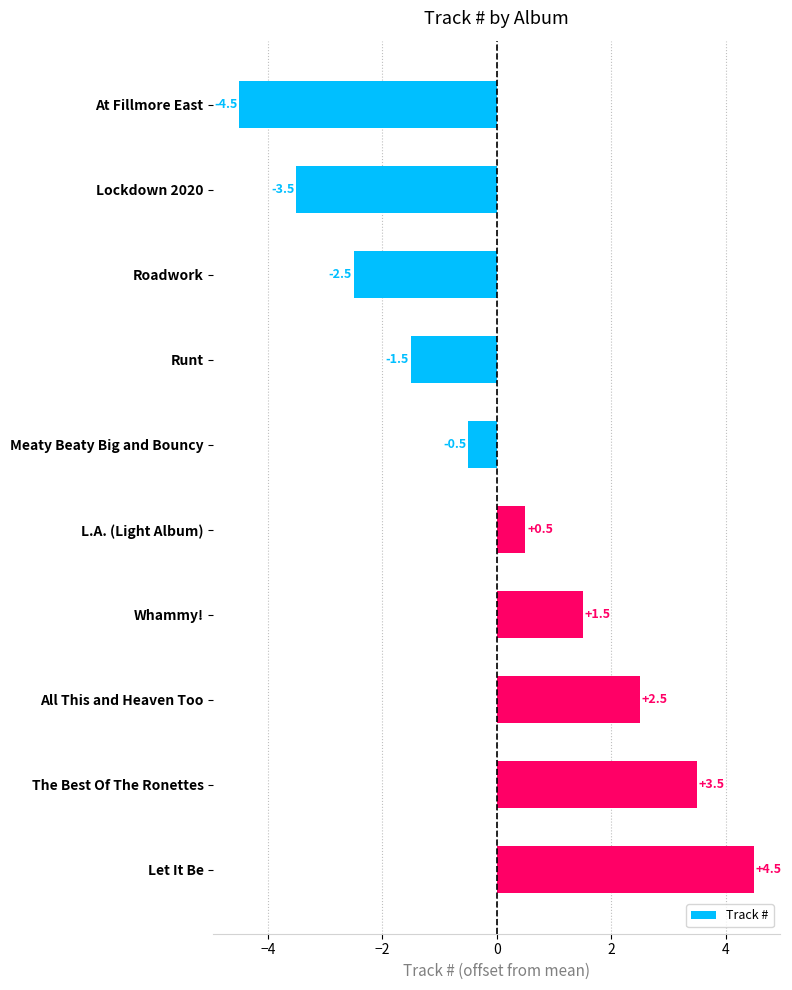

List the labels in order of value, largest first.

Let It Be, The Best Of The Ronettes, All This and Heaven Too, Whammy!, L.A. (Light Album), Meaty Beaty Big and Bouncy, Runt, Roadwork, Lockdown 2020, At Fillmore East